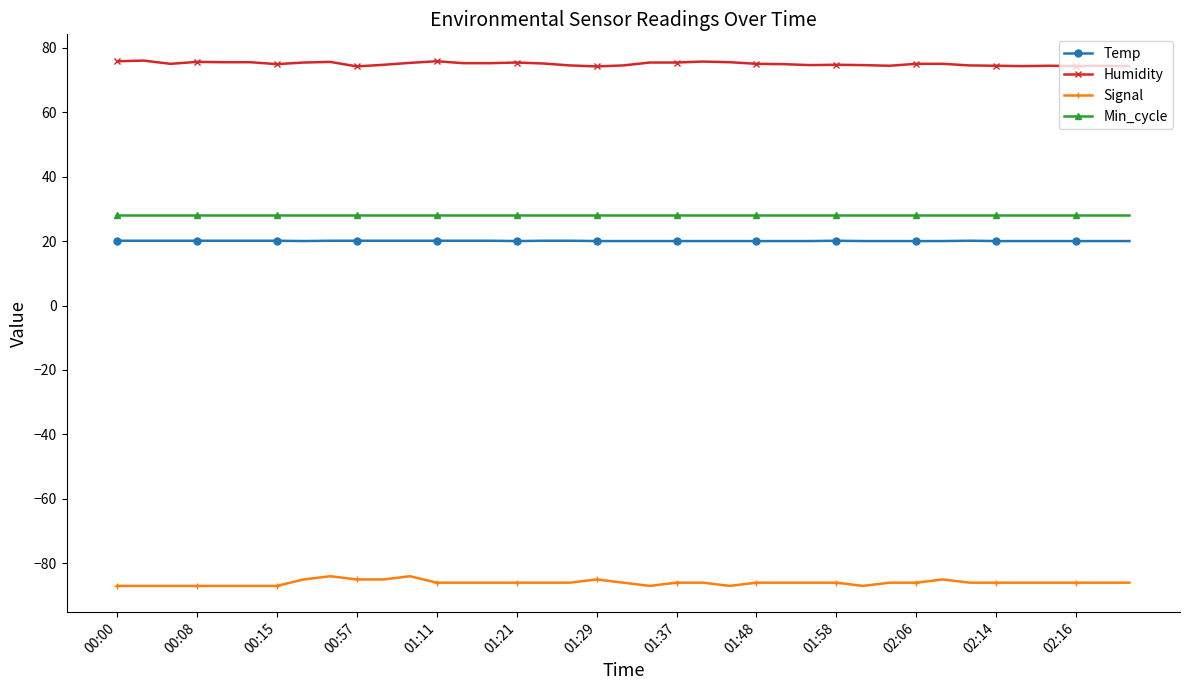

What is the highest value of the Temp series?

20.1